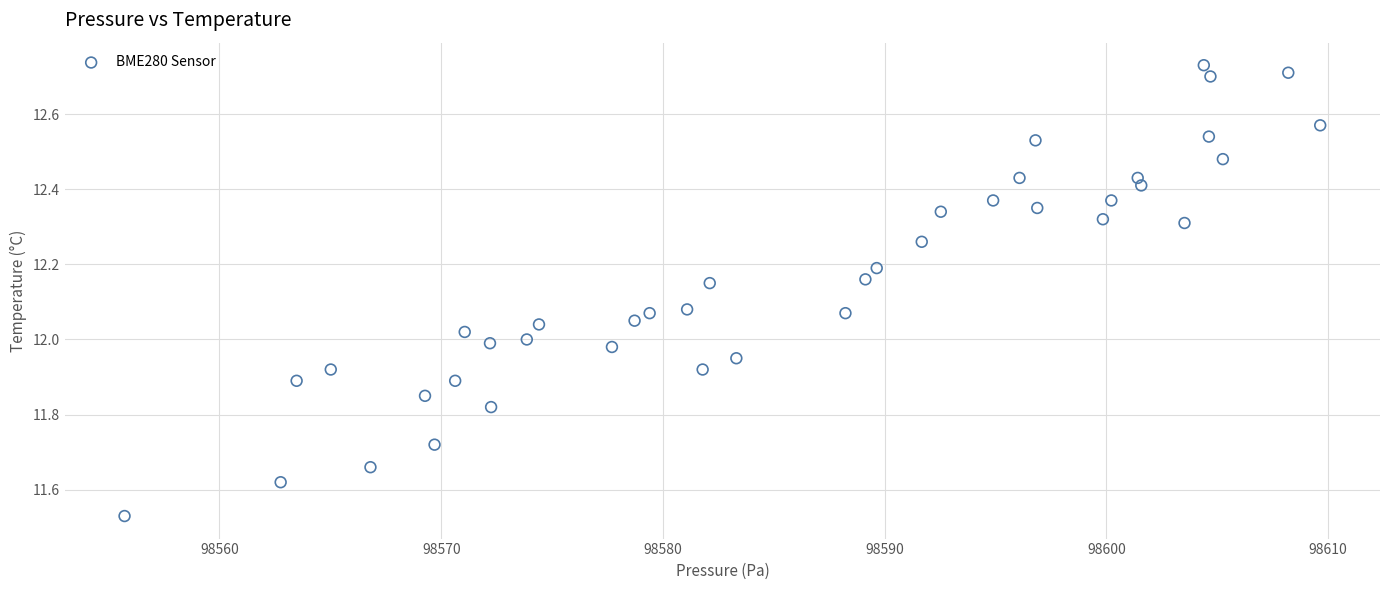

What is the range of Y values (max minus min)?

1.2